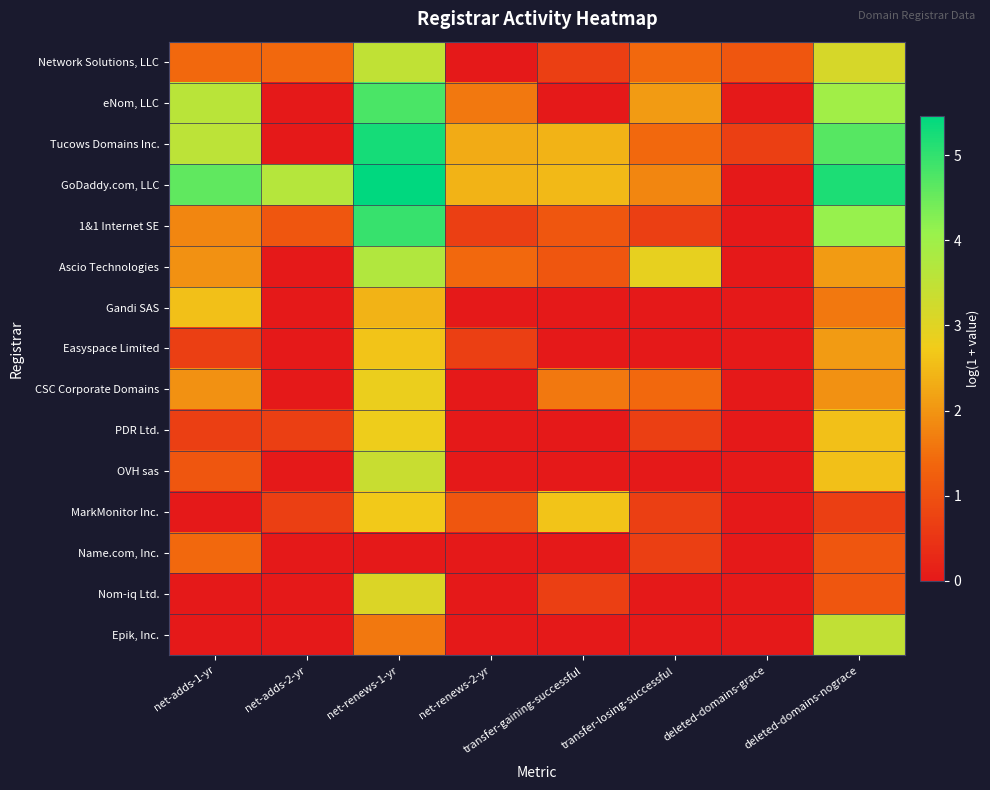

Between net-renews-2-yr and transfer-gaining-successful, which is larger?

transfer-gaining-successful